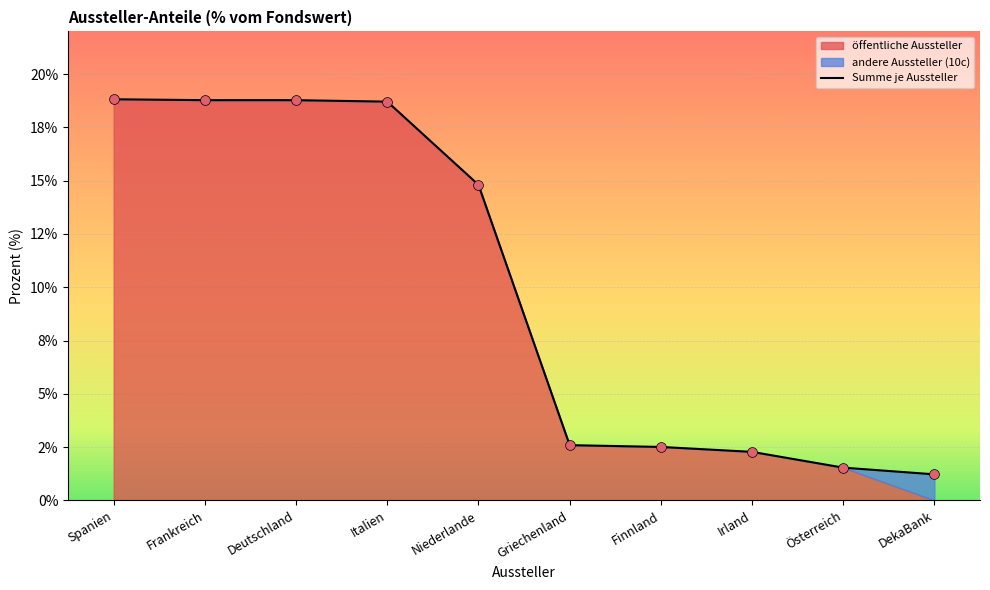

Which series has the widest spread of Y values?

Summe je Aussteller